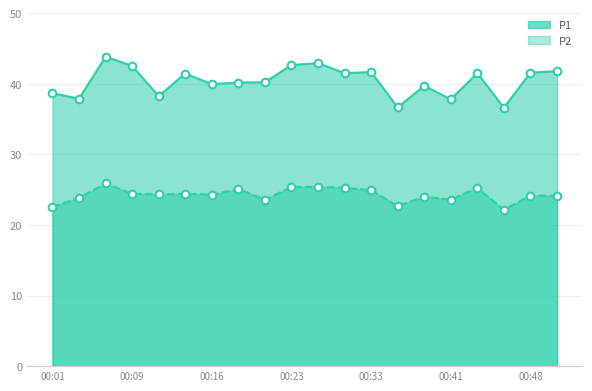

What are all the series names shown in the legend?

P1, P2